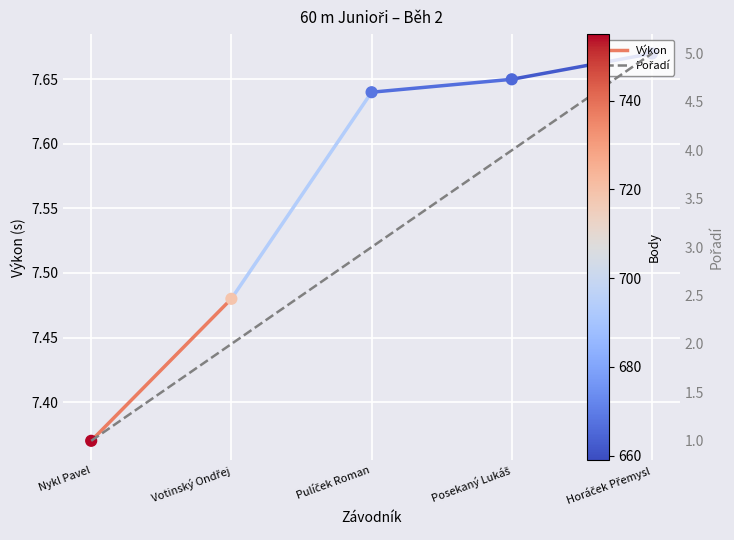

At which category is the sum across all series the highest?

Horáček Přemysl